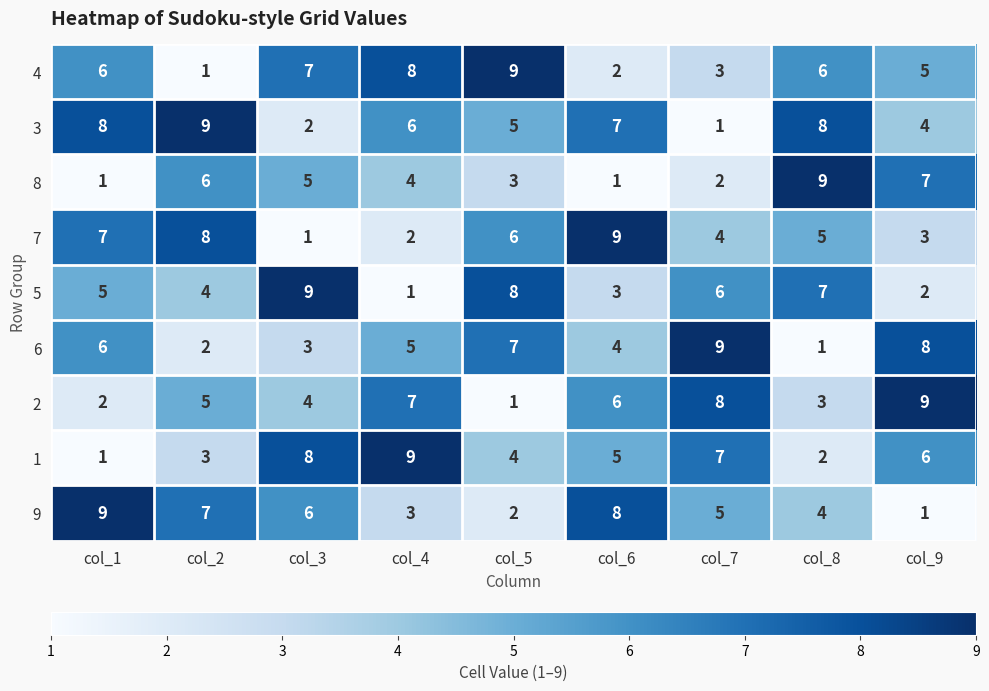

Which series changed the most between col_4 and col_5?

5